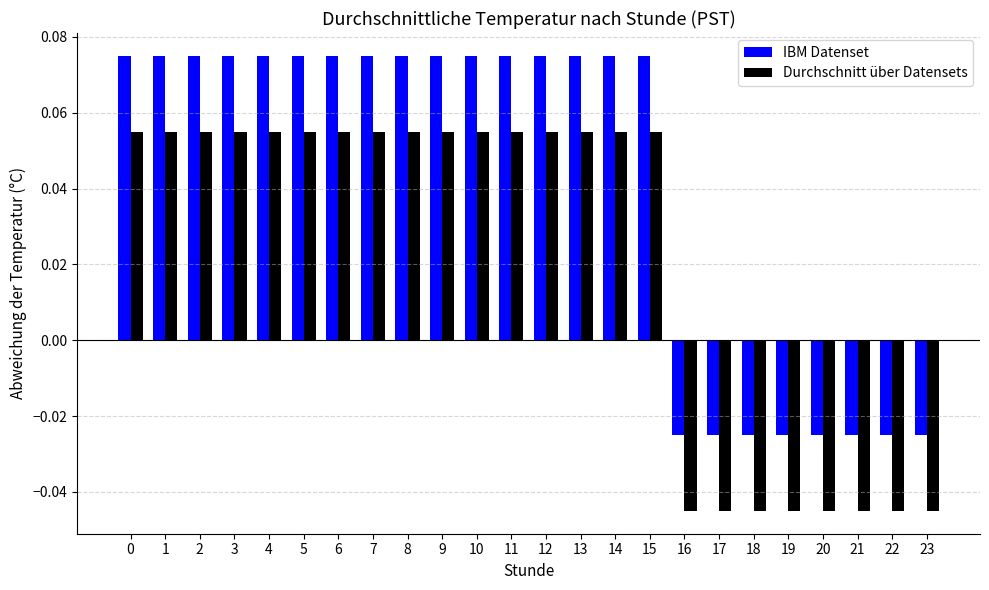

Rank the series by their average value, from highest to lowest.

IBM Datenset, Durchschnitt über Datensets